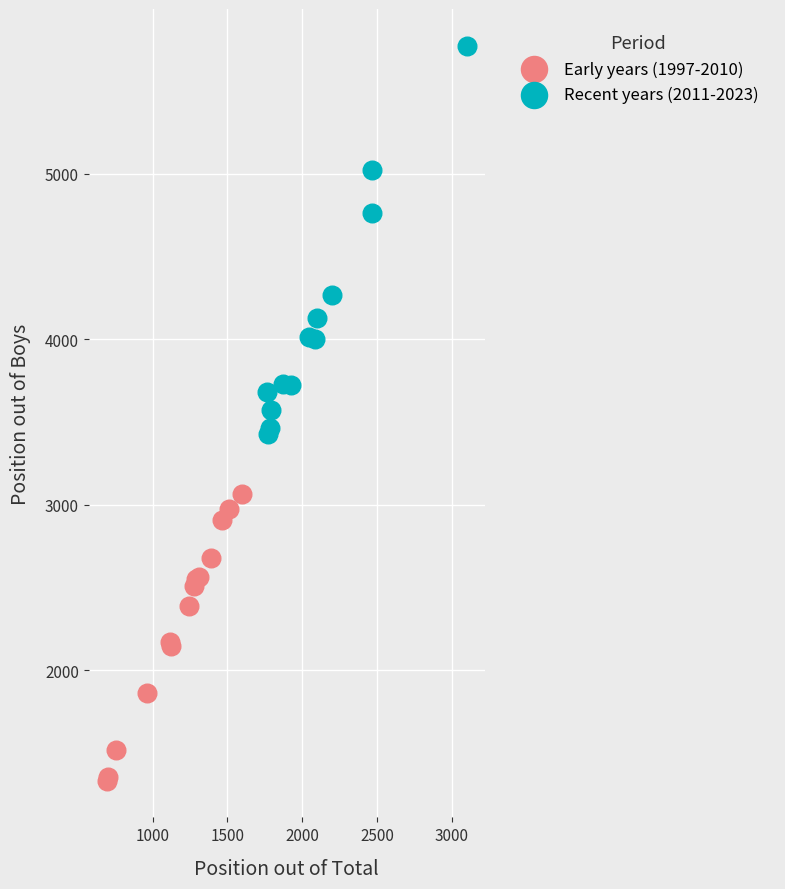

Which series reaches the maximum Y coordinate?

Recent years (2011-2023)